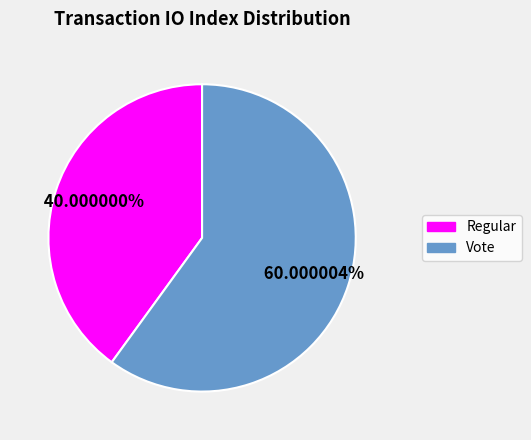

Is it true that Vote is 48% of the pie?

False